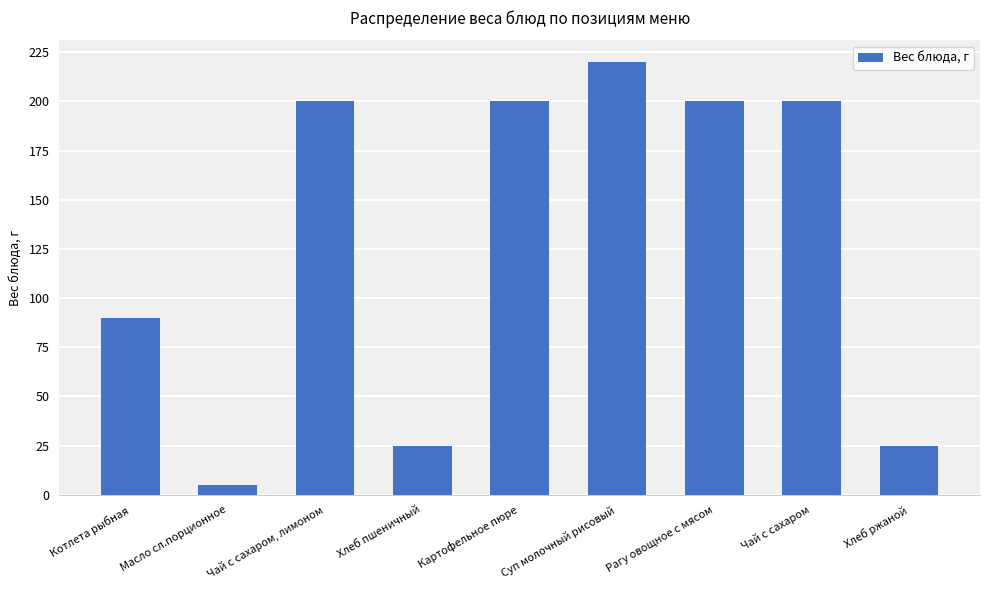

What position from the right is Хлеб пшеничный?

6